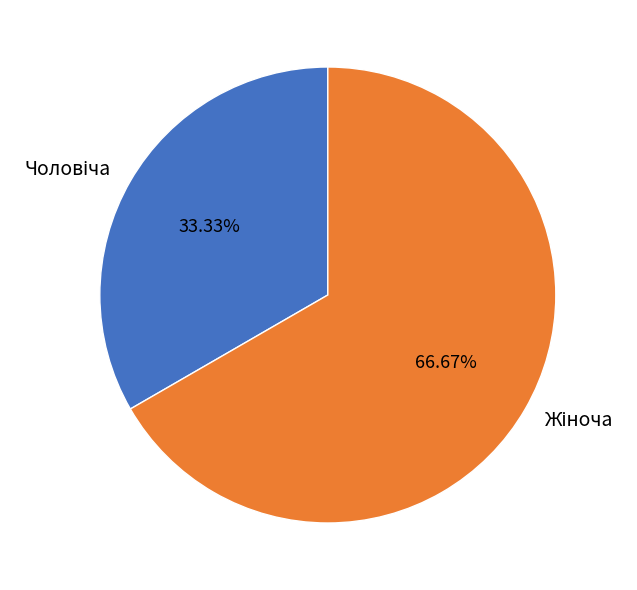

Is there any slice that represents more than half of the pie?

Yes